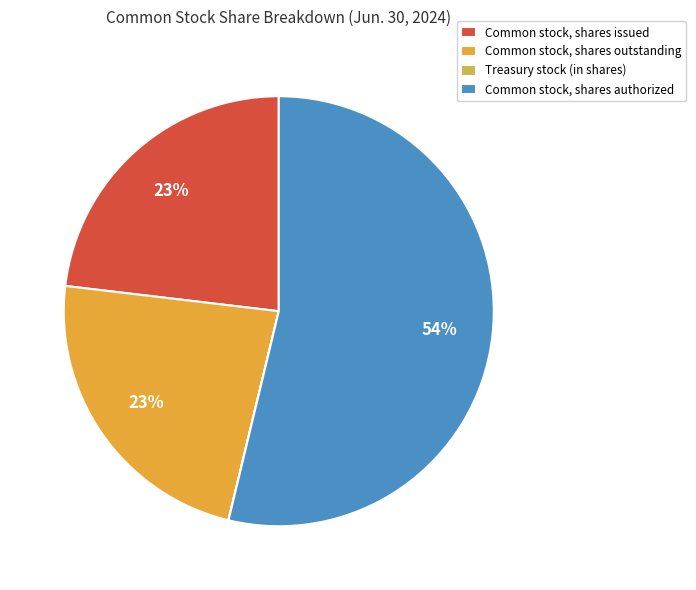

Approximately how many times larger is the value at Common stock, shares authorized compared to Common stock, shares issued?

2.3